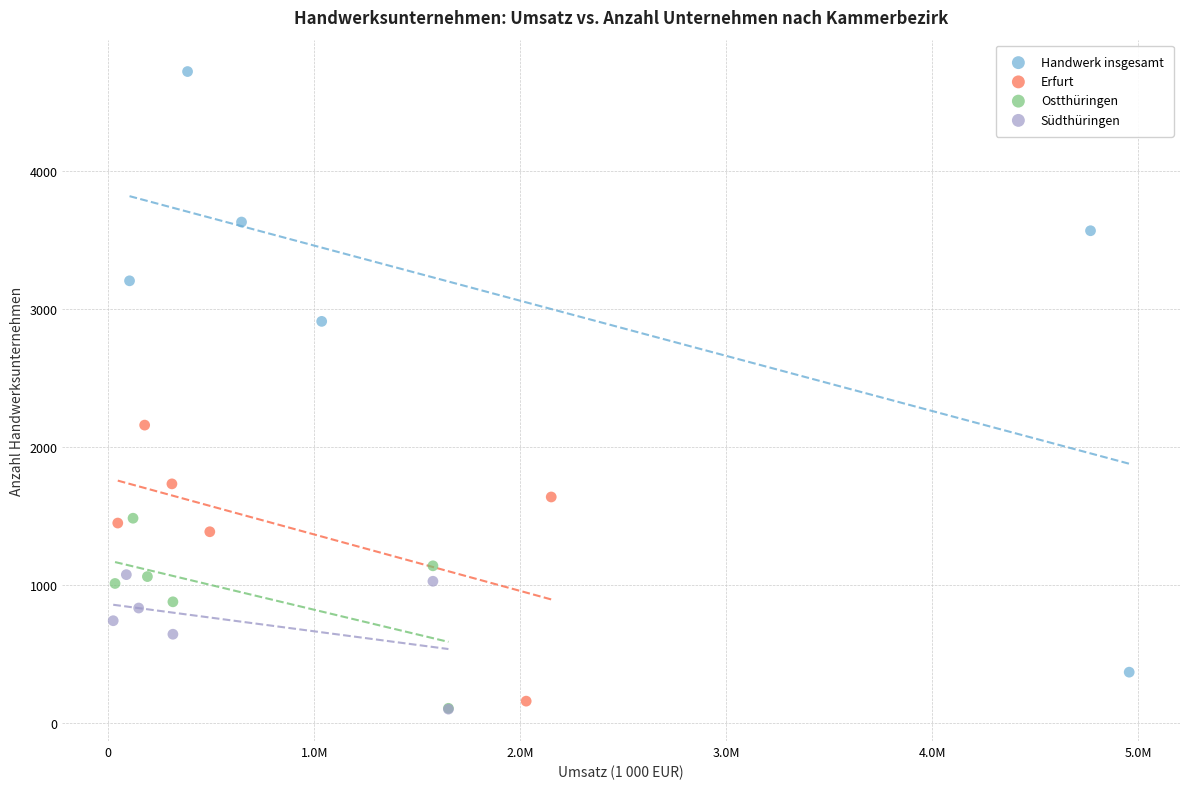

Which series has the widest spread of Y values?

Handwerk insgesamt